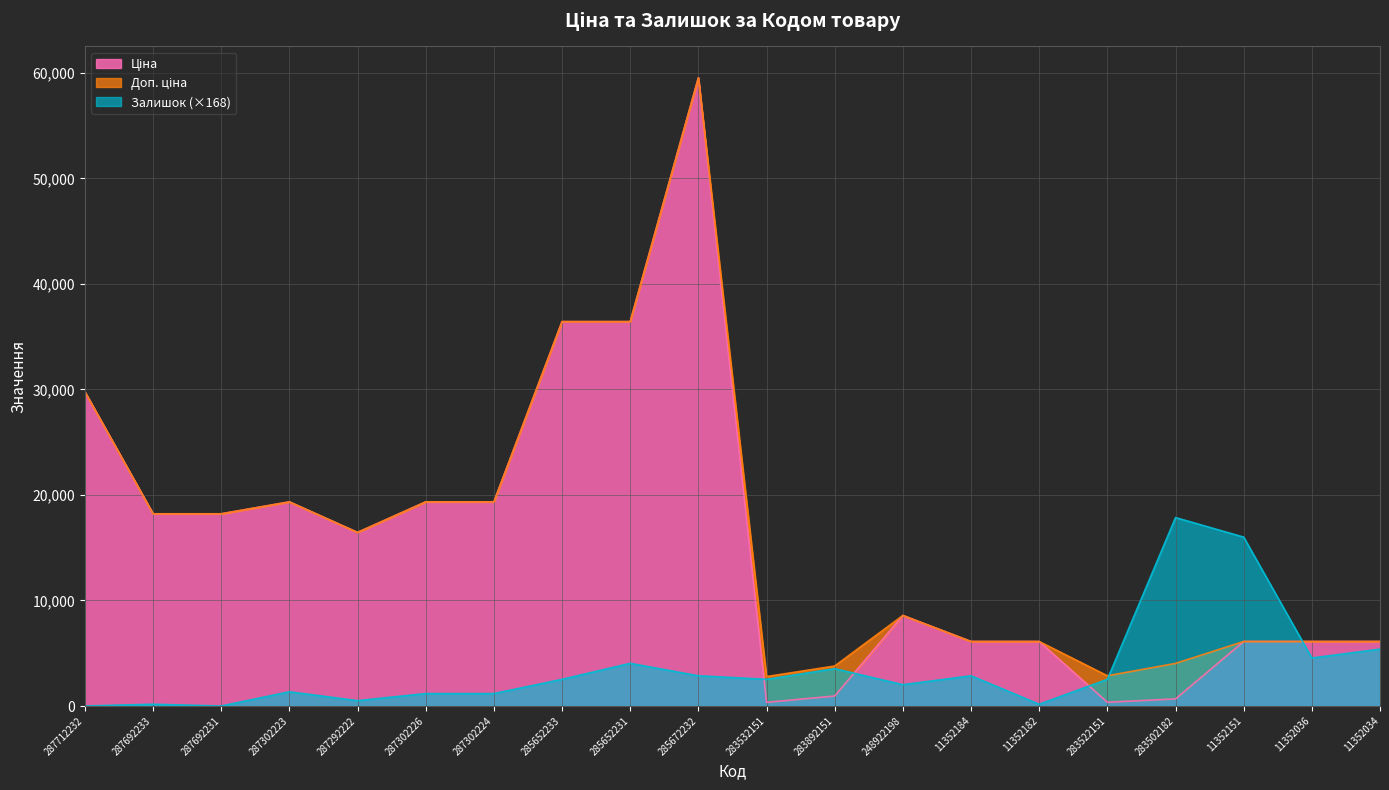

Where do Доп. ціна and Залишок first cross each other?

283522151 and 283502182